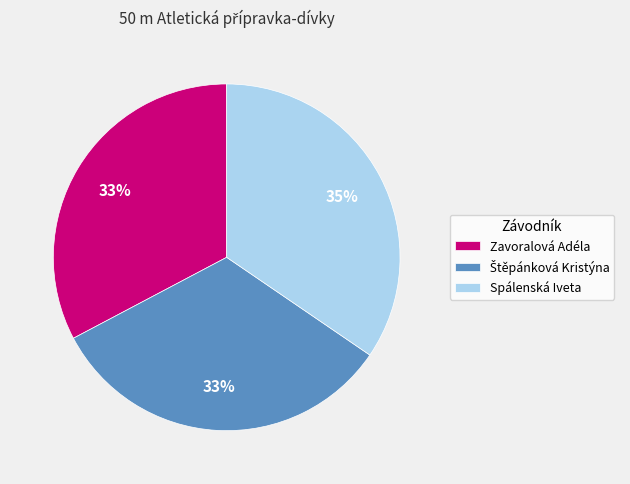

Approximately how many times larger is the value at Spálenská Iveta compared to Zavoralová Adéla?

1.1